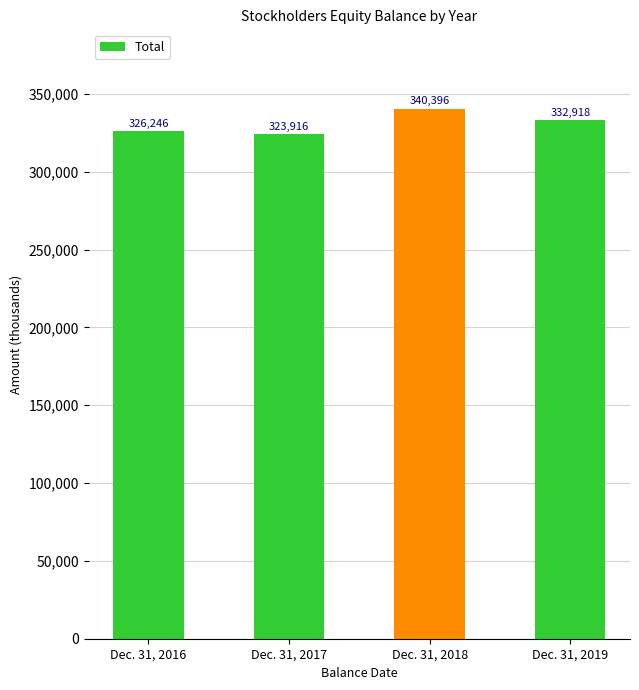

What is the value of the 3rd bar from the left?

340396